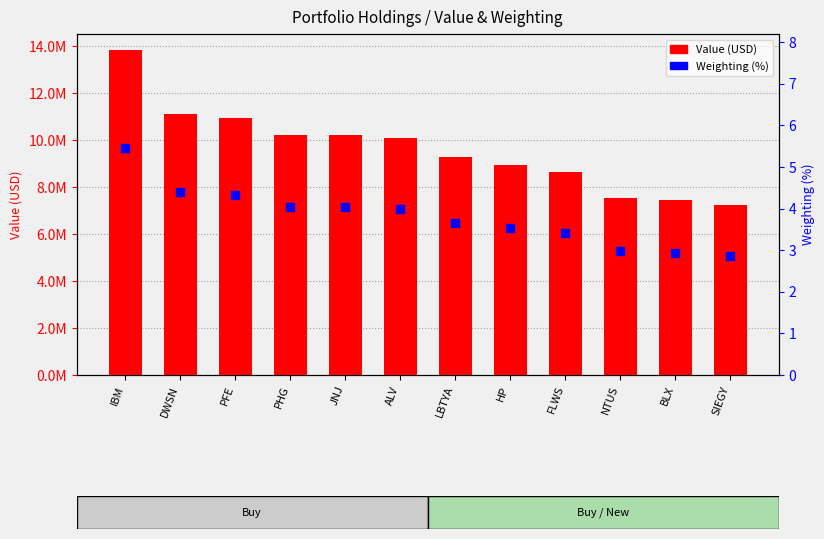

Which series has the largest Y range (max minus min)?

Value (USD)